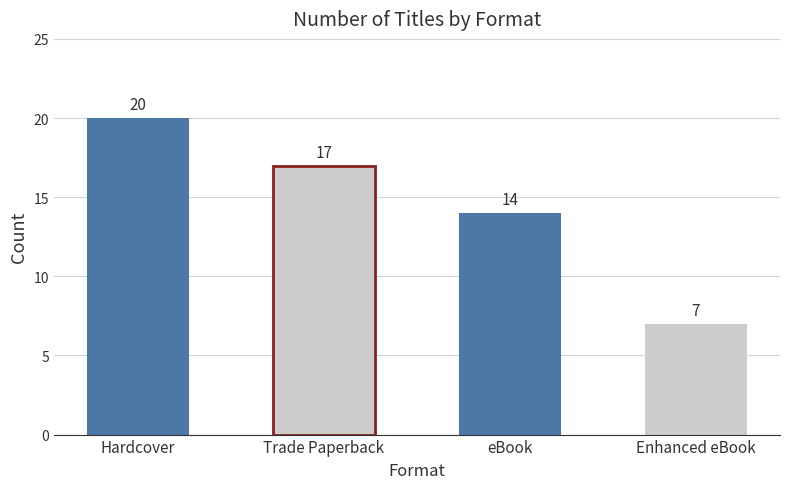

What is the value of the 2nd bar from the left?

17